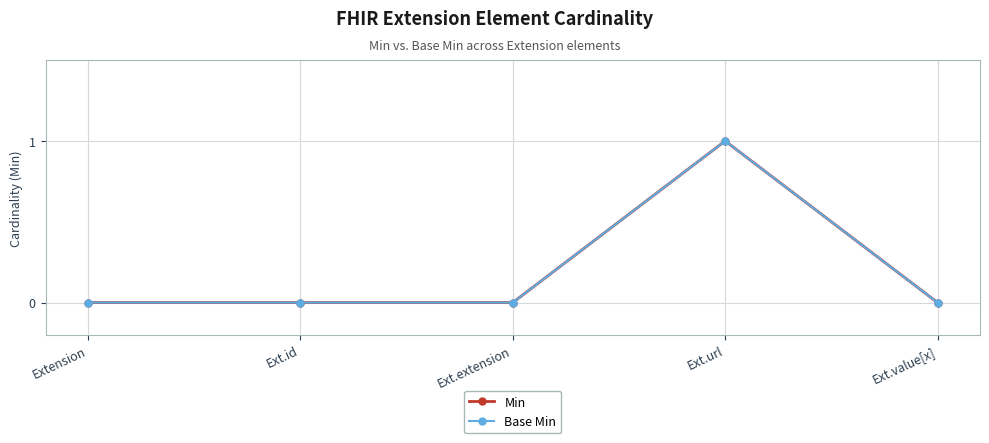

At which category does the chart reach its peak across all series?

Ext.url